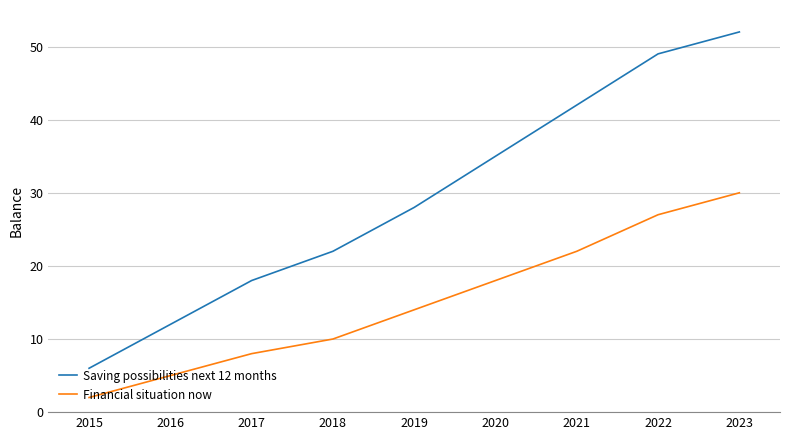

Reading left to right, list all the values displayed in this chart.

Saving possibilities next 12 months: 6	12	18	22	28	35	42	49	52
Financial situation now: 2	5	8	10	14	18	22	27	30